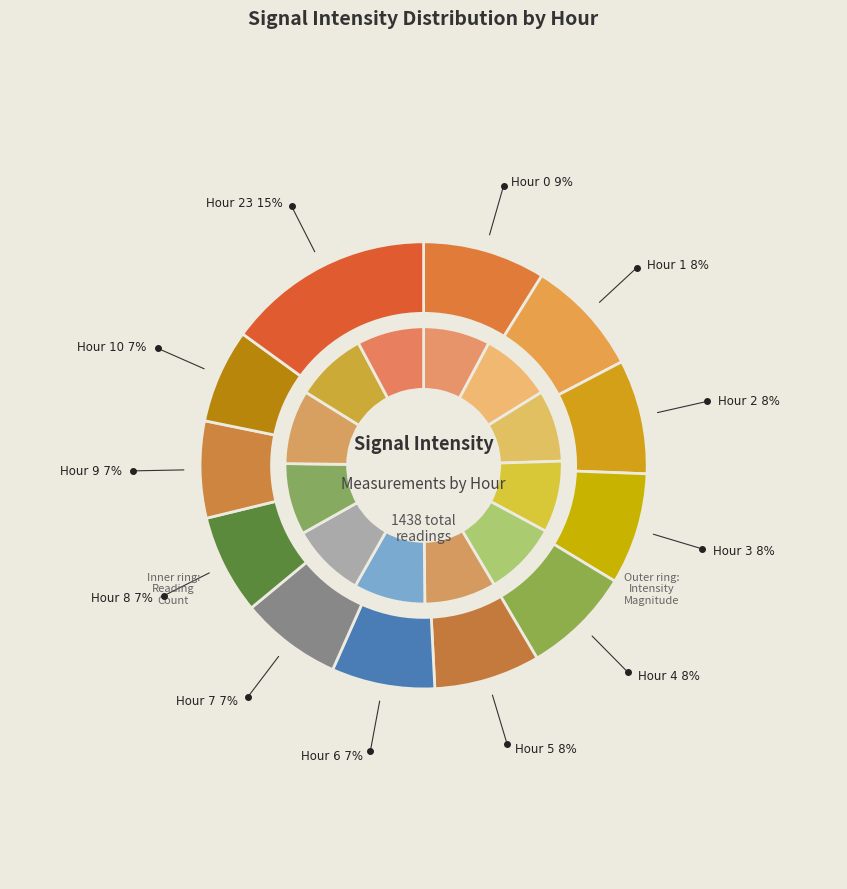

Count the number of slices in the pie.

12